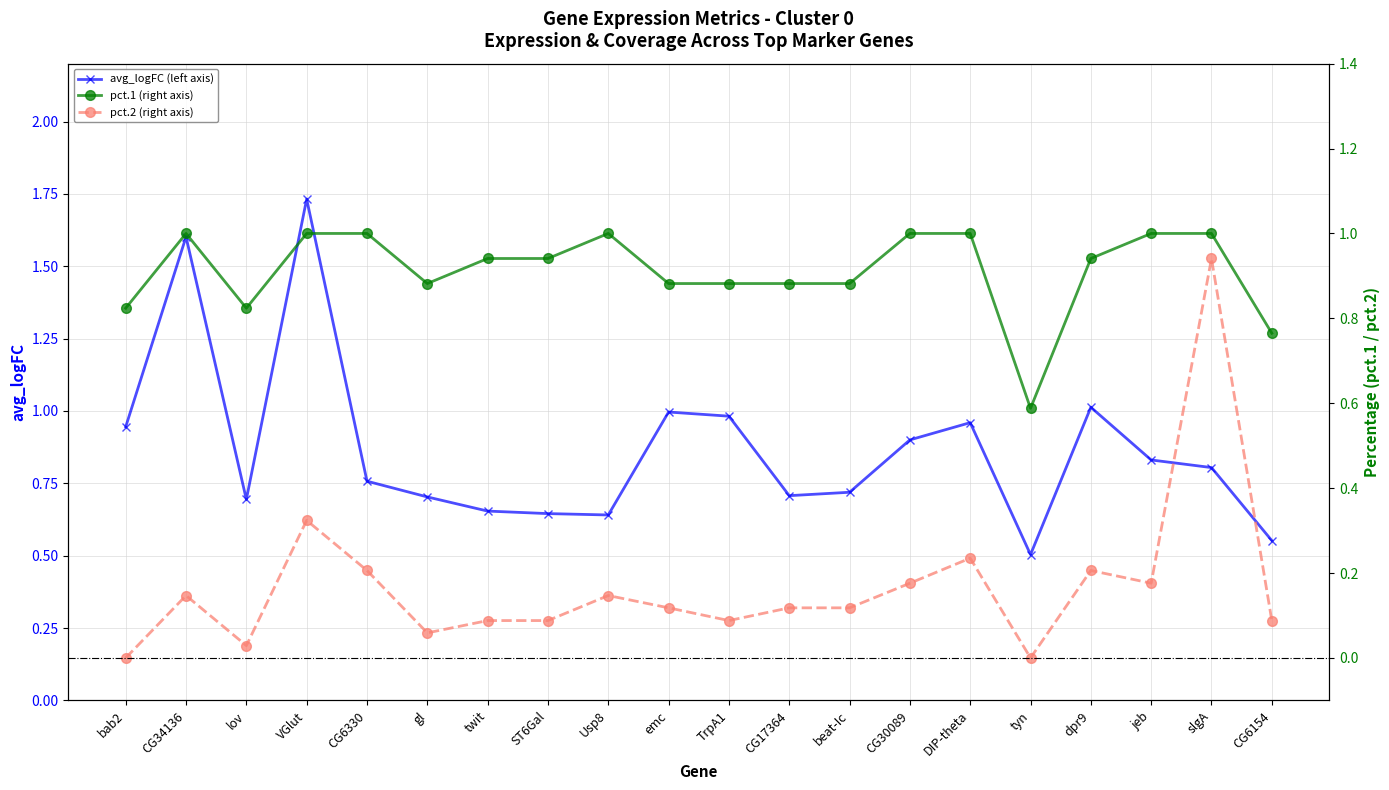

Between tyn and dpr9, which is larger?

dpr9